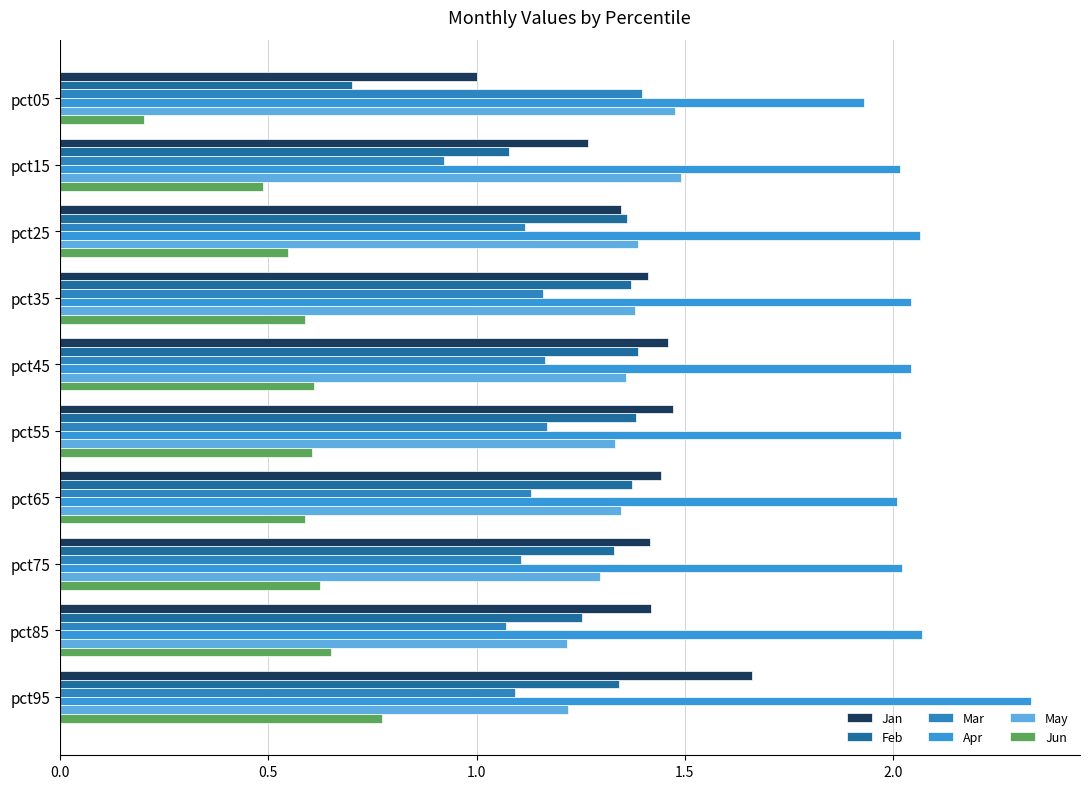

Reading right to left, transcribe all the data shown in this chart.

Jan: 1.7	1.4	1.4	1.4	1.5	1.5	1.4	1.3	1.3	1.0
Feb: 1.3	1.3	1.3	1.4	1.4	1.4	1.4	1.4	1.1	0.7
Mar: 1.1	1.1	1.1	1.1	1.2	1.2	1.2	1.1	0.9	1.4
Apr: 2.3	2.1	2.0	2.0	2.0	2.0	2.0	2.1	2.0	1.9
May: 1.2	1.2	1.3	1.3	1.3	1.4	1.4	1.4	1.5	1.5
Jun: 0.8	0.7	0.6	0.6	0.6	0.6	0.6	0.5	0.5	0.2